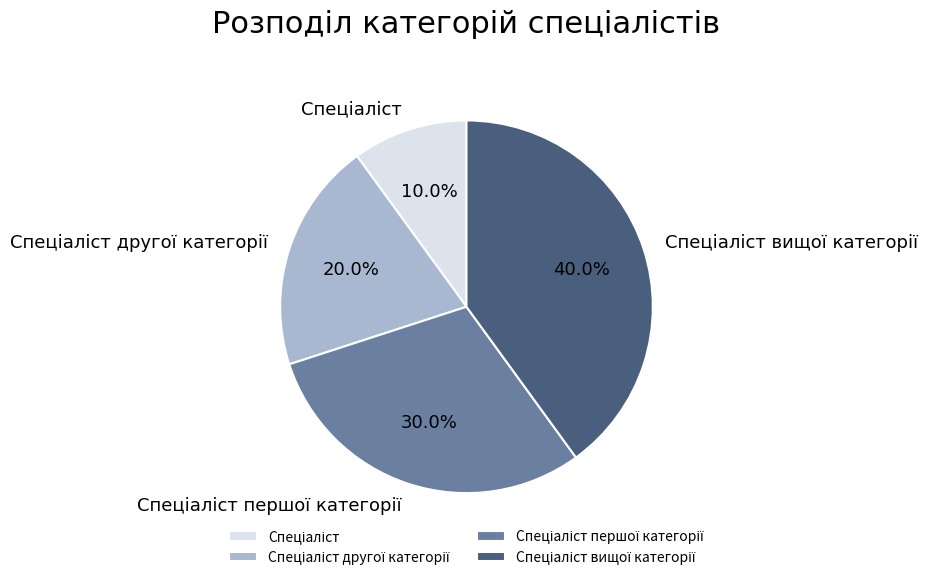

To the nearest percent, what is the difference between the largest and smallest slice percentages?

30%